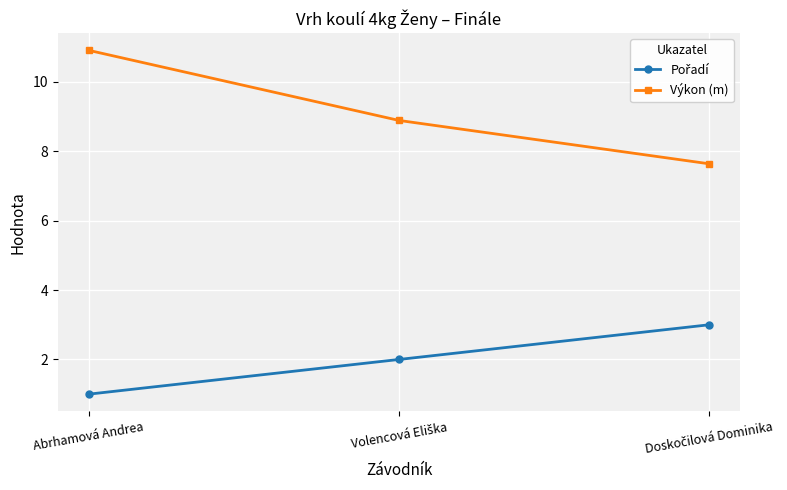

What is the difference between the highest and lowest values at Abrhamová Andrea?

9.9